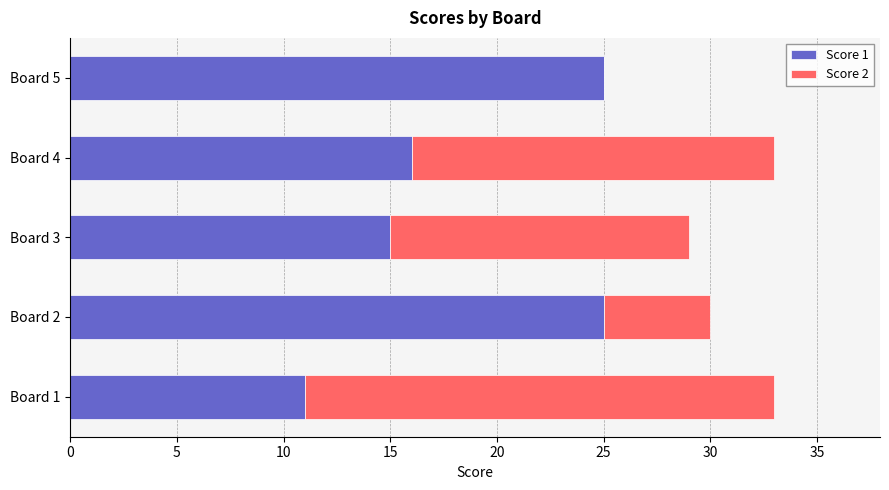

True or false: Score 1 has a value of 19 at Board 1.

False